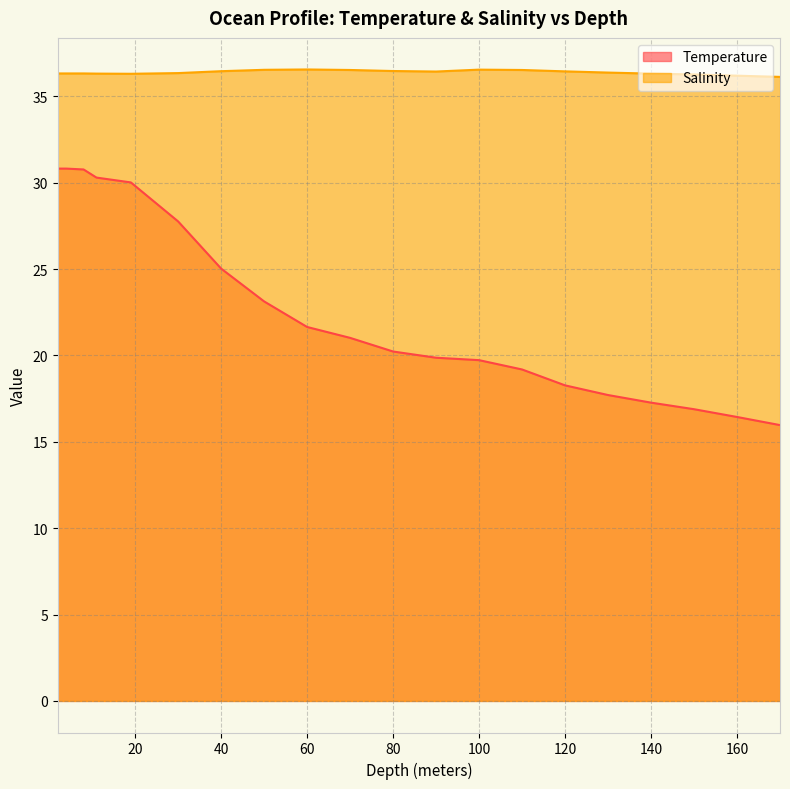

True or false: Salinity and Temperature intersect in this chart.

False